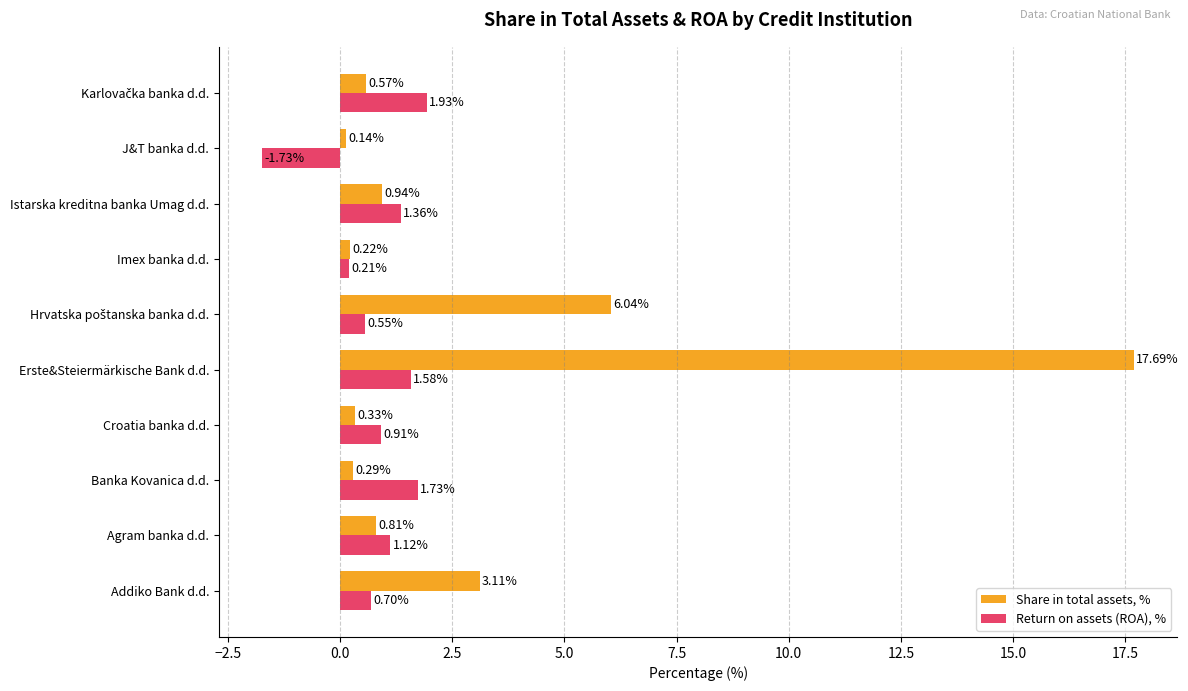

What is the difference between the second highest and minimum values in the Return on assets (ROA), % series?

3.5